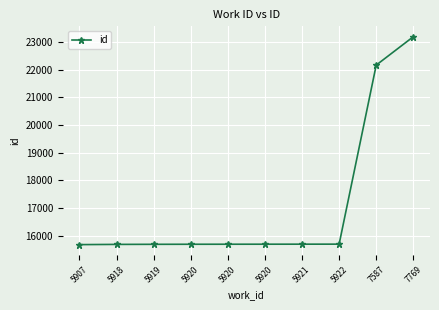

What is the smallest value displayed?

15683